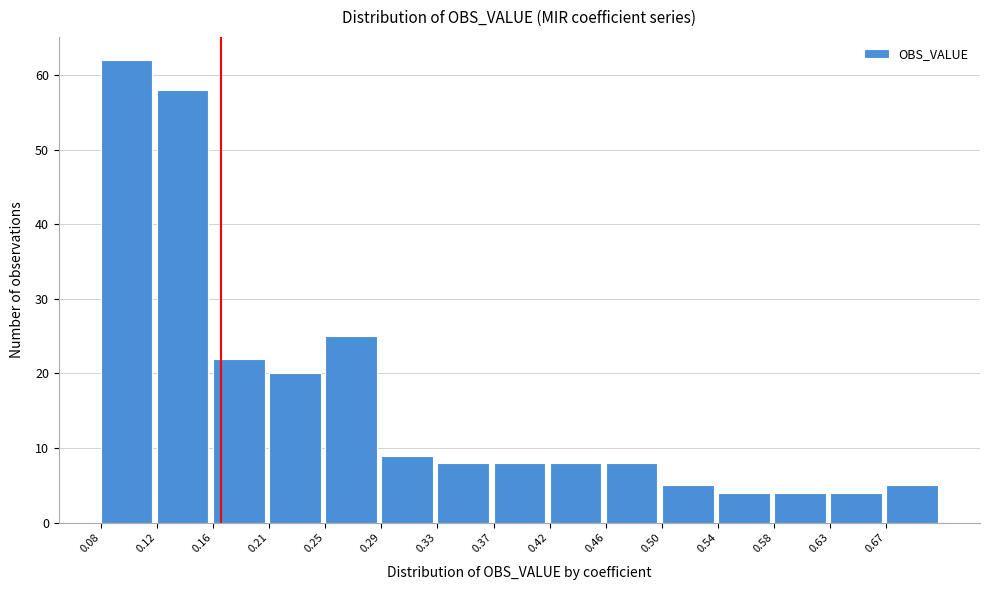

Reading left to right, transcribe this chart: for each bar, give the range it covers on the x-axis and its height. Neither the bar edges nor the heights are printed on the chart, so give them approximately, as read against the axes.

0.080 to 0.122: 62
0.122 to 0.164: 58
0.164 to 0.206: 22
0.206 to 0.248: 20
0.248 to 0.290: 25
0.290 to 0.332: 9
0.332 to 0.374: 8
0.374 to 0.416: 8
0.416 to 0.458: 8
0.458 to 0.500: 8
0.500 to 0.542: 5
0.542 to 0.584: 4
0.584 to 0.626: 4
0.626 to 0.668: 4
0.668 to 0.710: 5